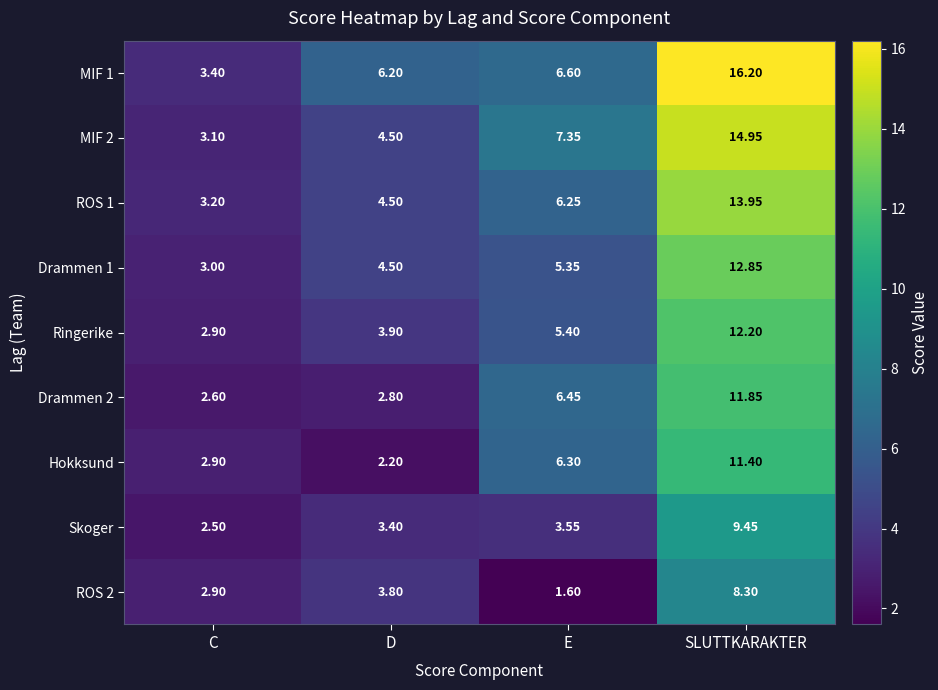

At which label does Drammen 1 reach its peak?

SLUTTKARAKTER